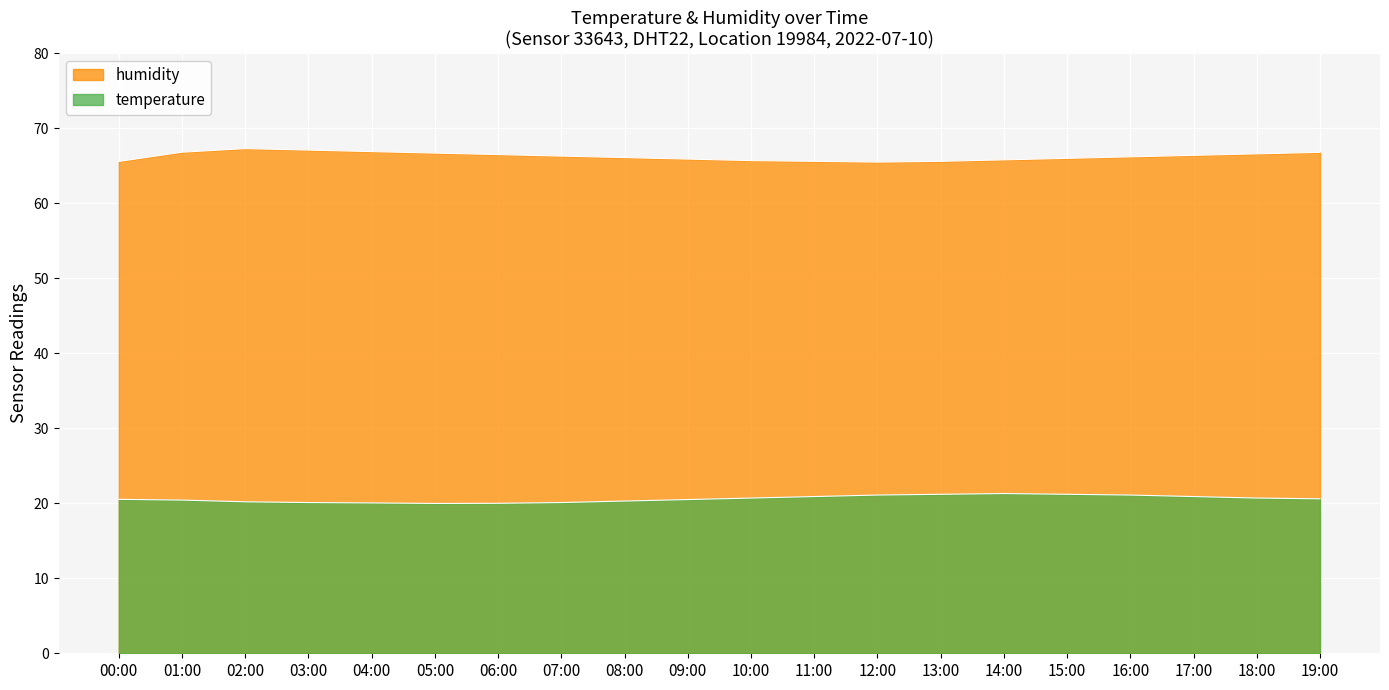

How many interior local peaks (higher than both neighbors) does the data have?

1